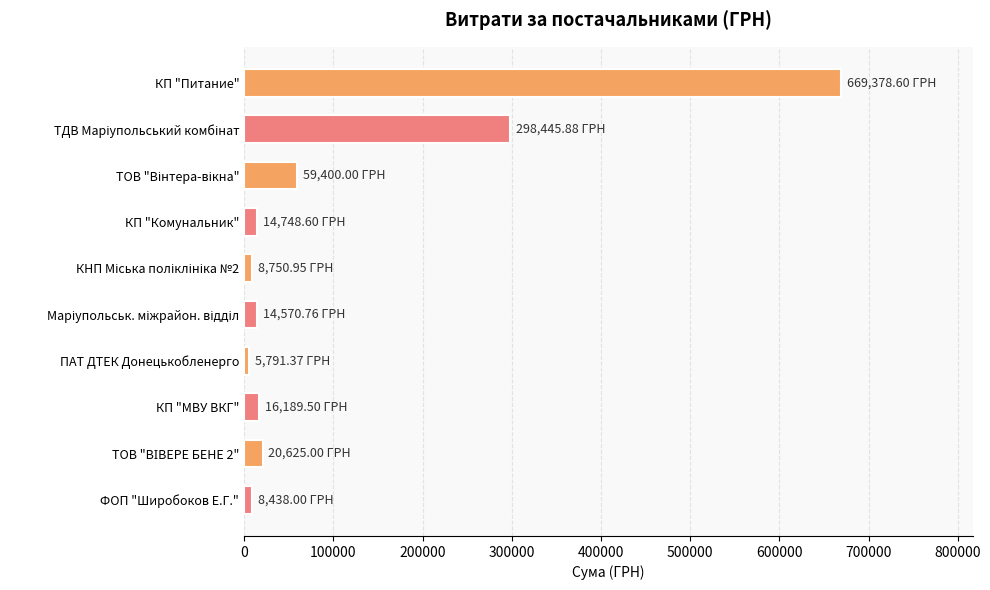

At which category does the chart reach its peak across all series?

КП "Питание"